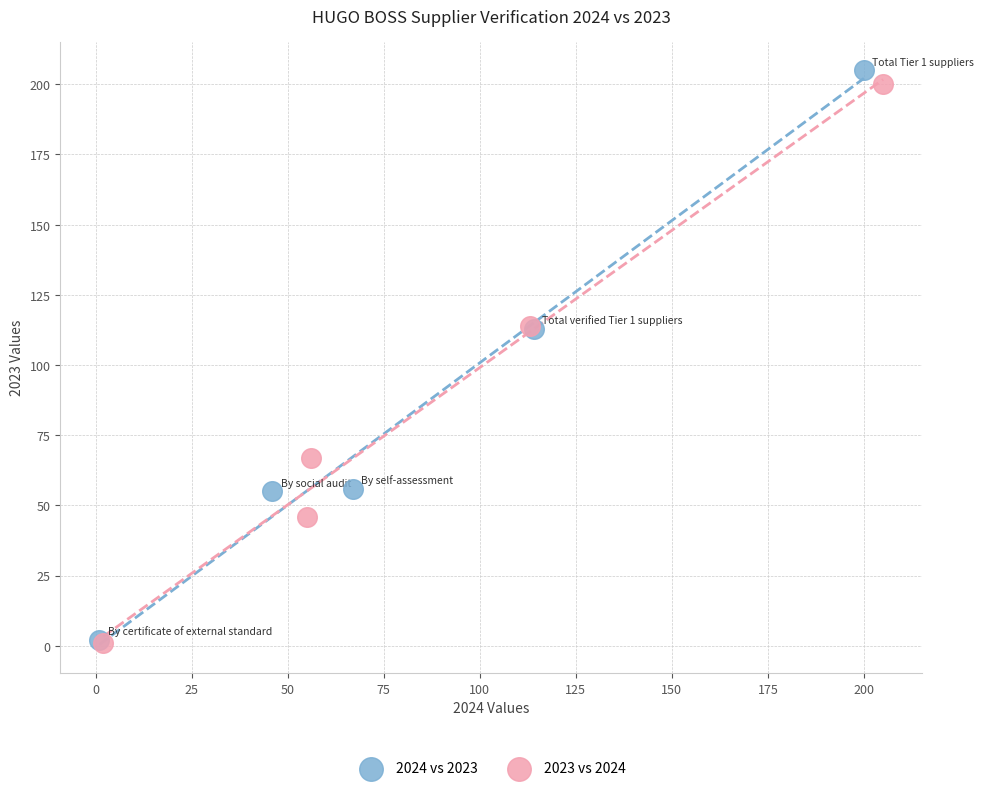

Which series has the largest Y range (max minus min)?

2024 vs 2023